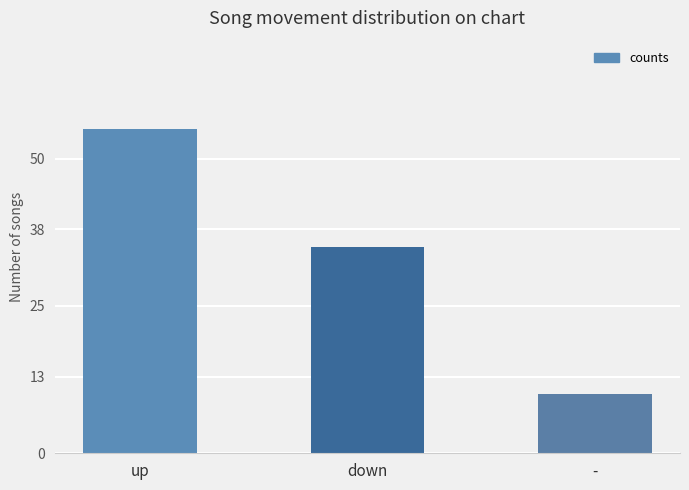

What is the label of the 1st bar from the left?

up